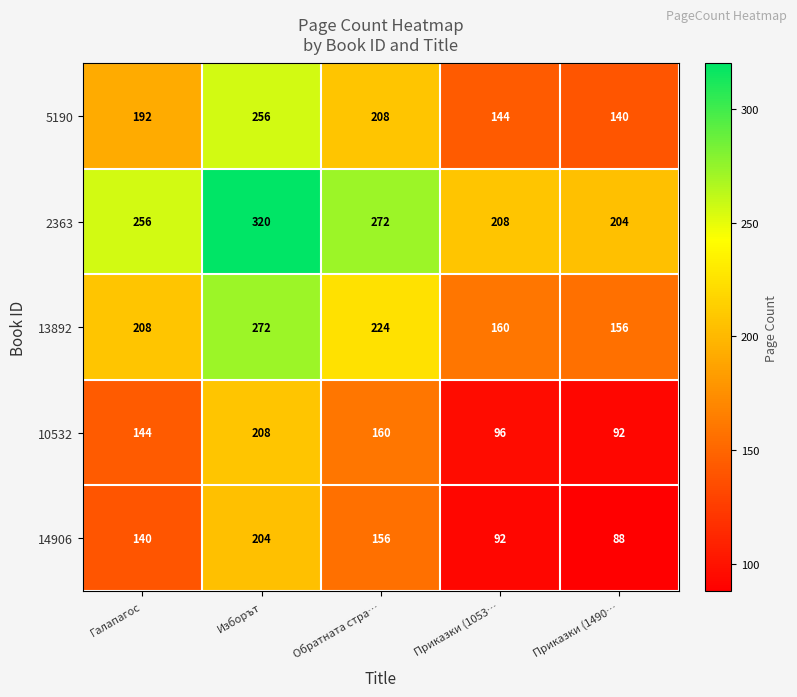

At how many categories does at least one series exceed 108?

5